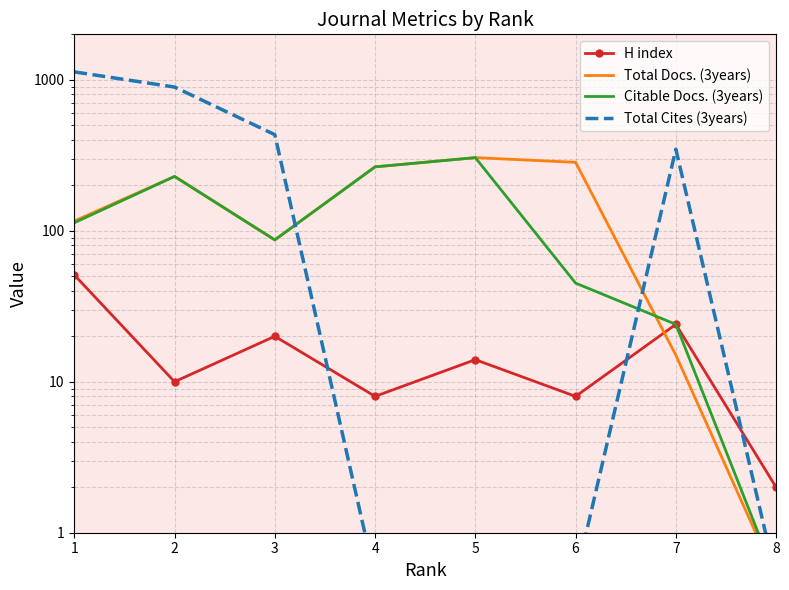

What is the value of the Total Cites (3years) point at the 3rd from the left?

433.0